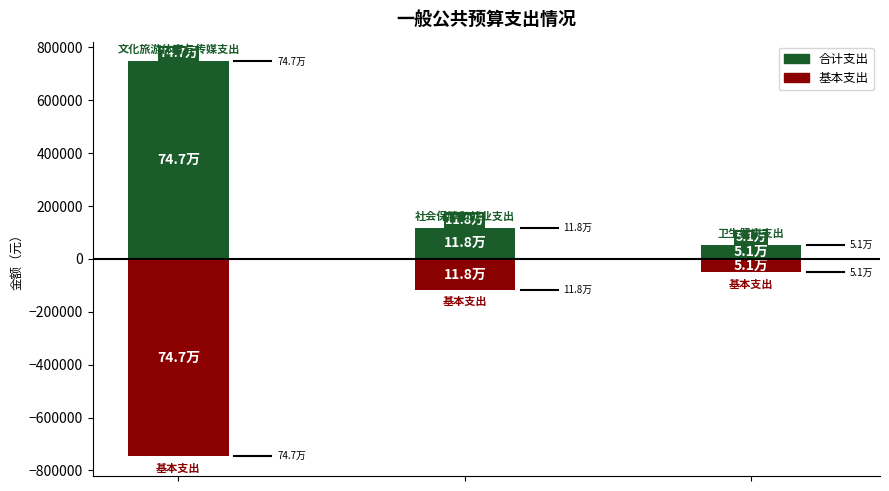

At which label does 基本支出 first exceed -117647?

2